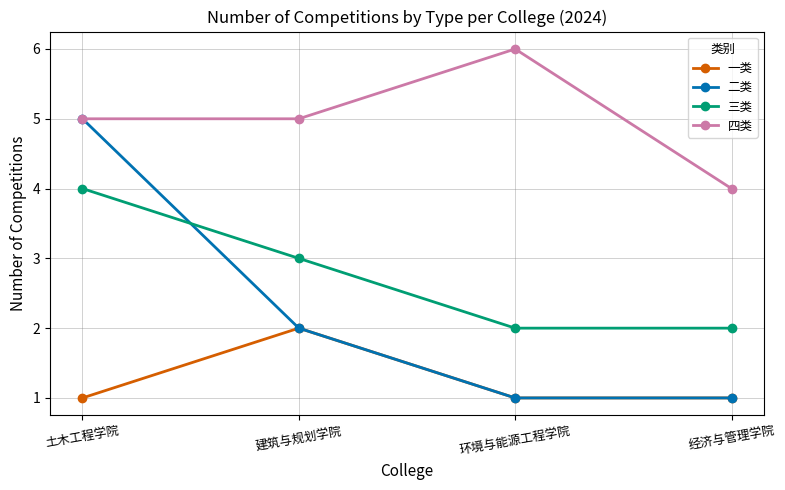

The 三类 series shows 2 at 环境与能源工程学院. True or false?

True